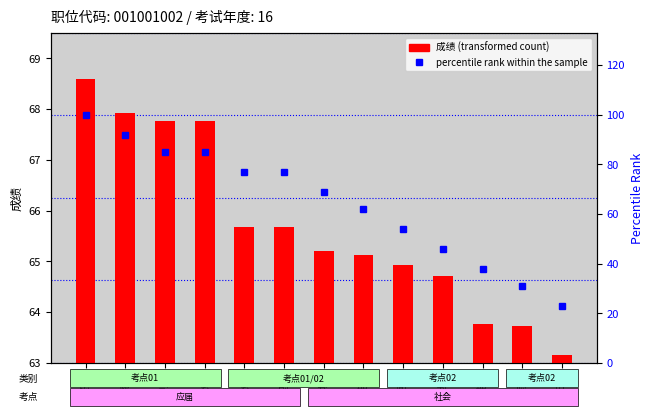

Is it true that 成绩 (transformed count) equals 14.4 at 王爱?

False